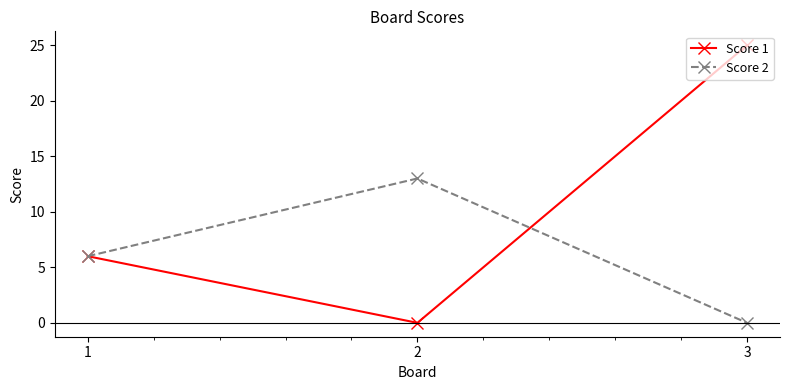

What is the average value of the Score 2 series?

6